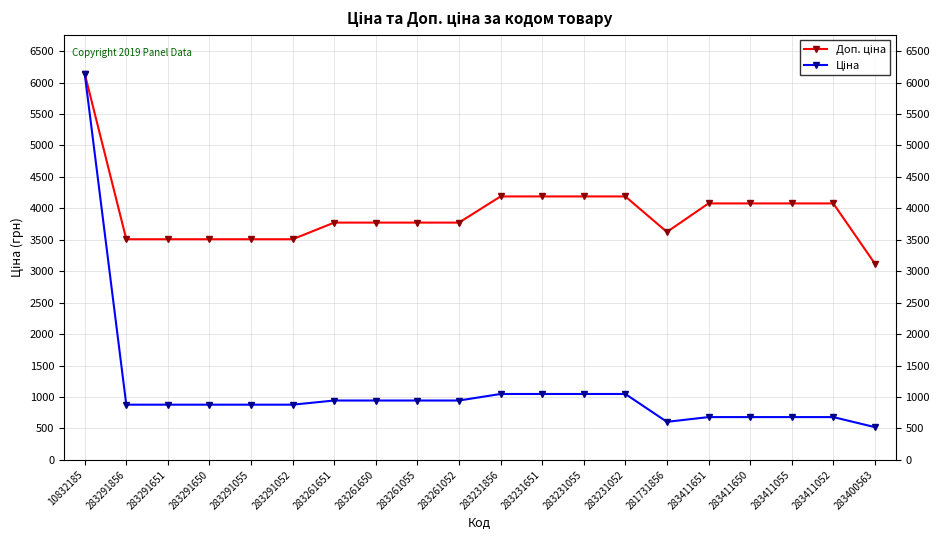

What is the label of the 10th point from the left?

283261052